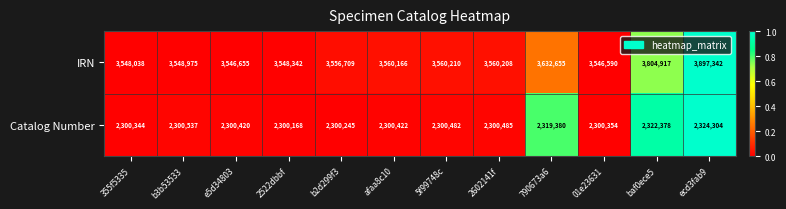

Reading right to left, list all the values displayed in this chart.

IRN: ecd3fab9=3897342	baf0ece5=3804917	01e23631=3546590	790673a6=3632655	2602141f=3560208	5f99748c=3560210	afaa8c10=3560166	b2d299f3=3556709	2522dbbf=3548342	e5d34803=3546655	b3b53533=3548975	355f5335=3548038
Catalog Number: ecd3fab9=2324304	baf0ece5=2322378	01e23631=2300354	790673a6=2319380	2602141f=2300485	5f99748c=2300482	afaa8c10=2300422	b2d299f3=2300245	2522dbbf=2300168	e5d34803=2300420	b3b53533=2300537	355f5335=2300344